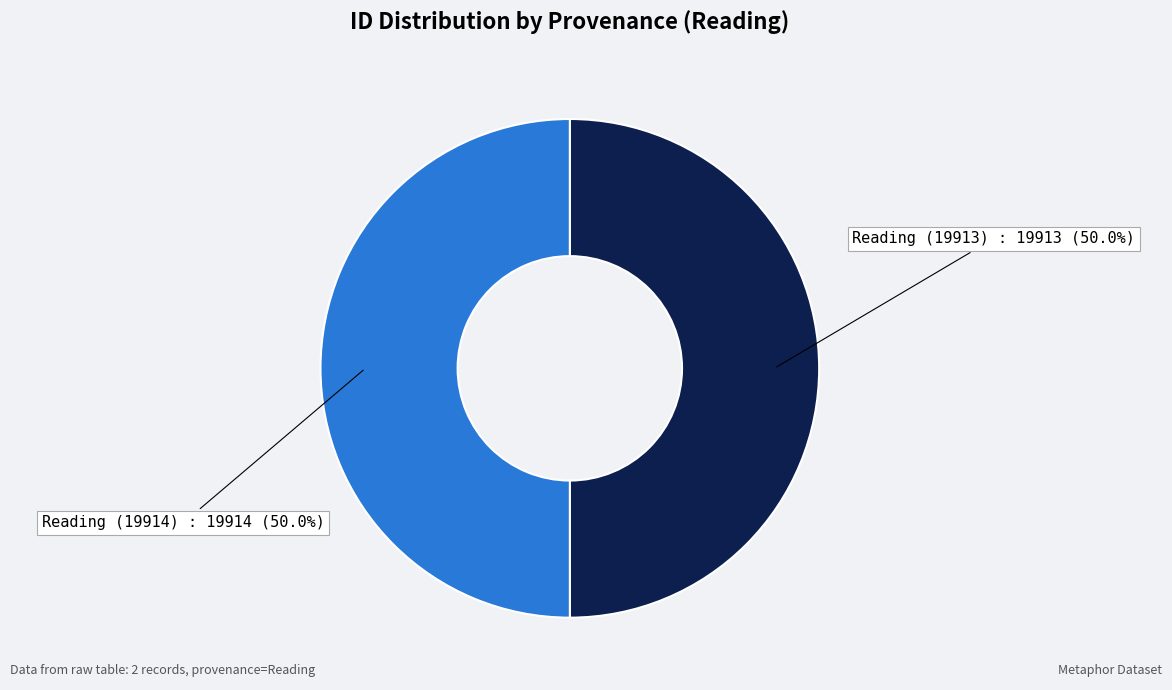

What percentage is NOT represented by Reading (19914)?

50.0%